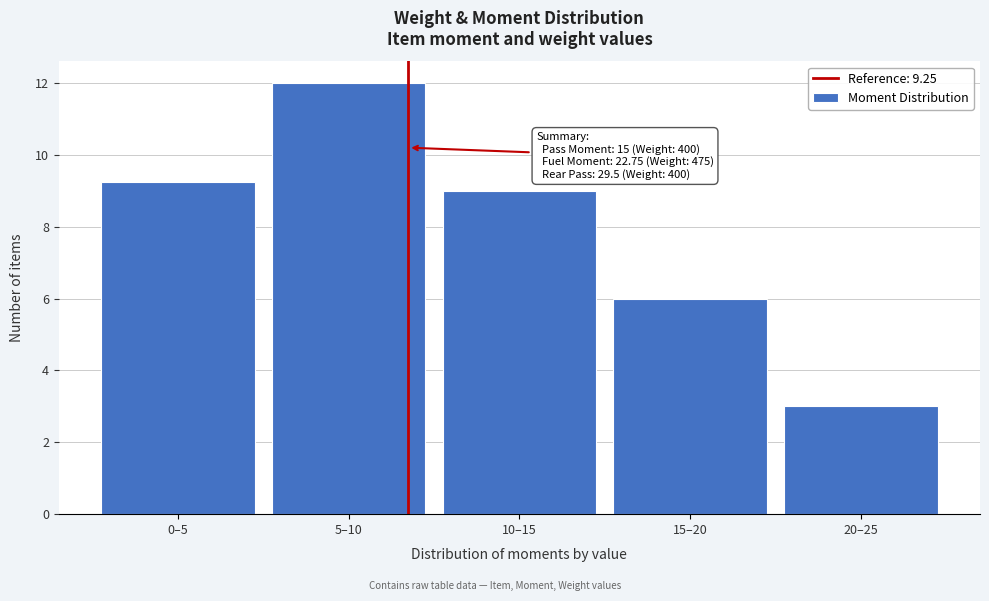

What position from the left is 5–10?

2